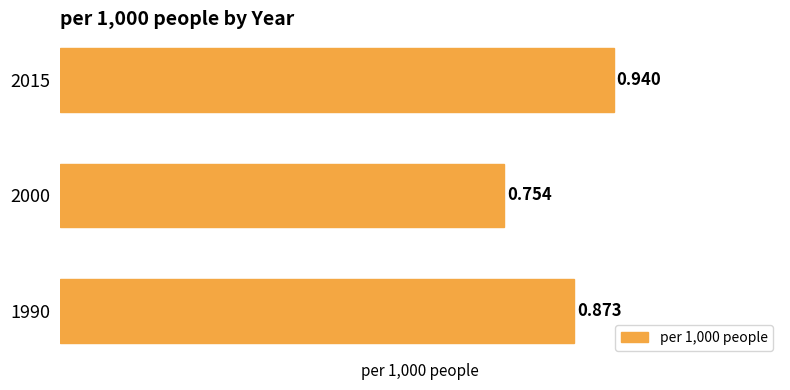

What is the minimum value shown in the chart?

0.8